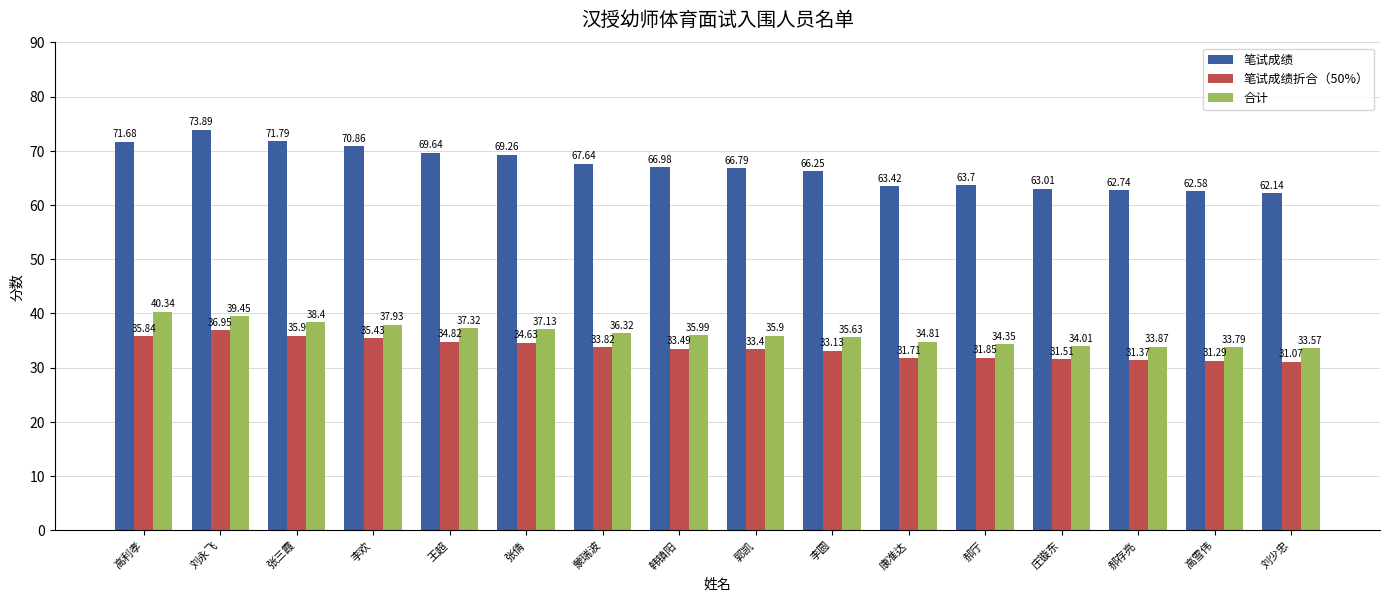

What is the sum of all 笔试成绩折合（50%） values?

536.2